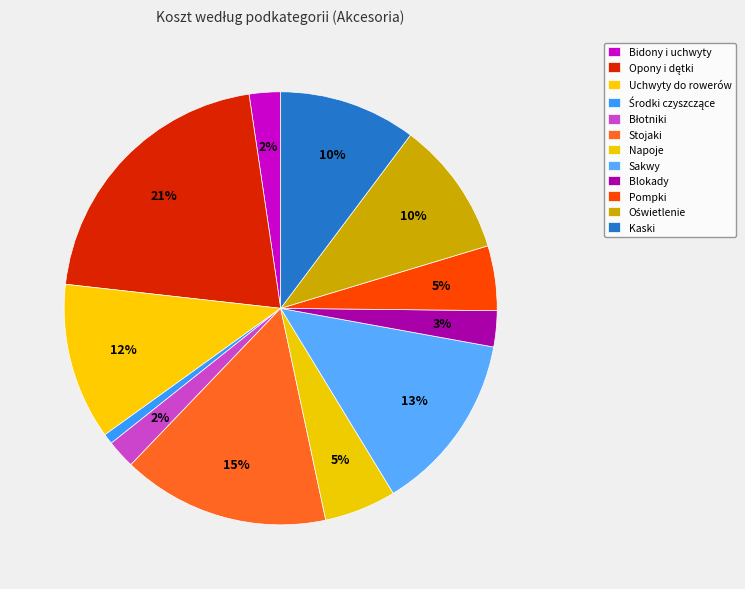

Between Kaski and Środki czyszczące, which is larger?

Kaski